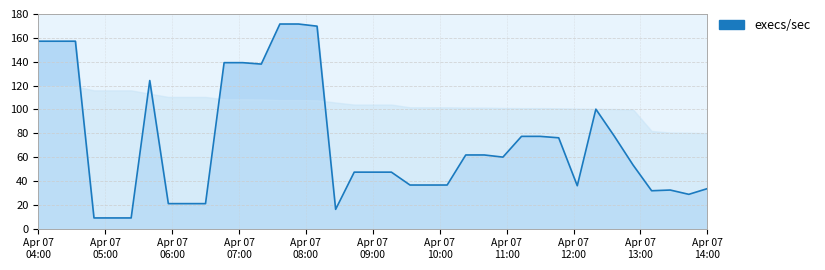

What is the difference between the maximum and minimum values?

162.6